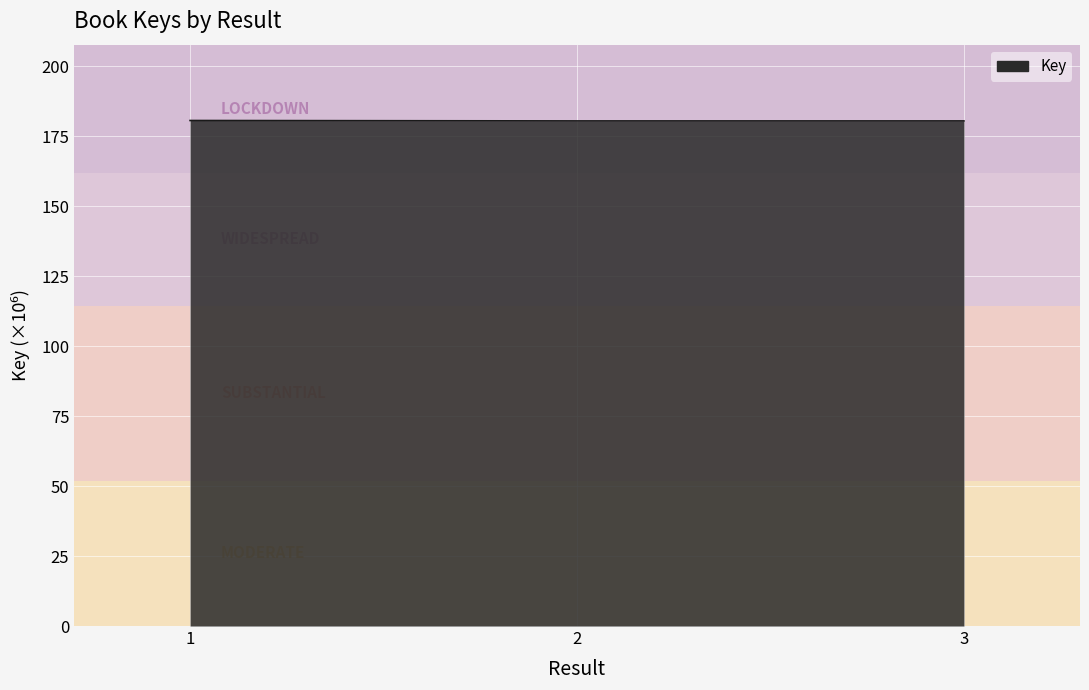

What is the ratio of the value at 1 to the value at 2?

1.0